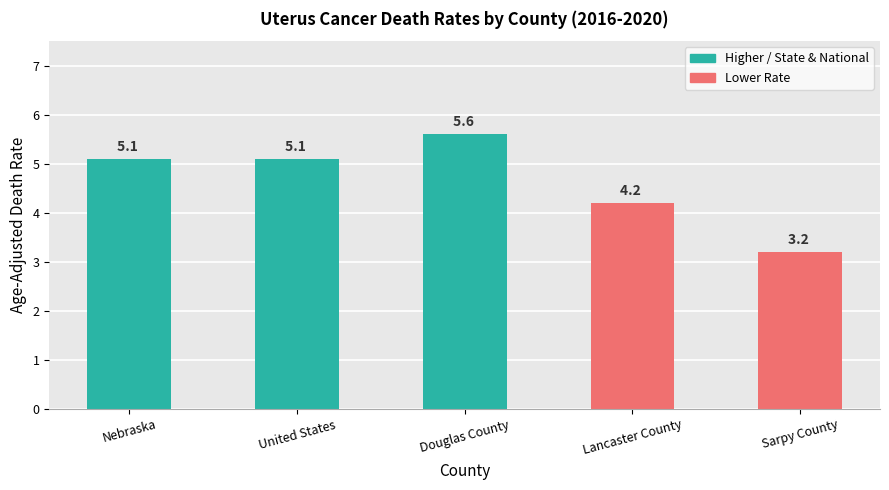

Are the bars grouped side by side (vs. stacked)?

No